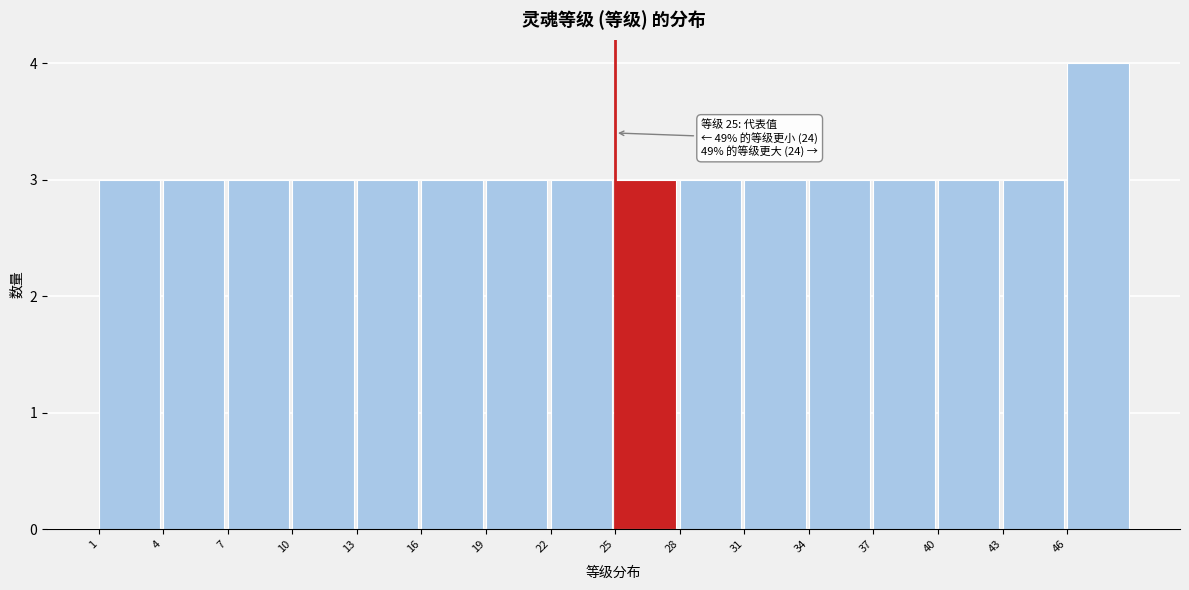

Which range on the x-axis has the tallest bar?

46 to 49